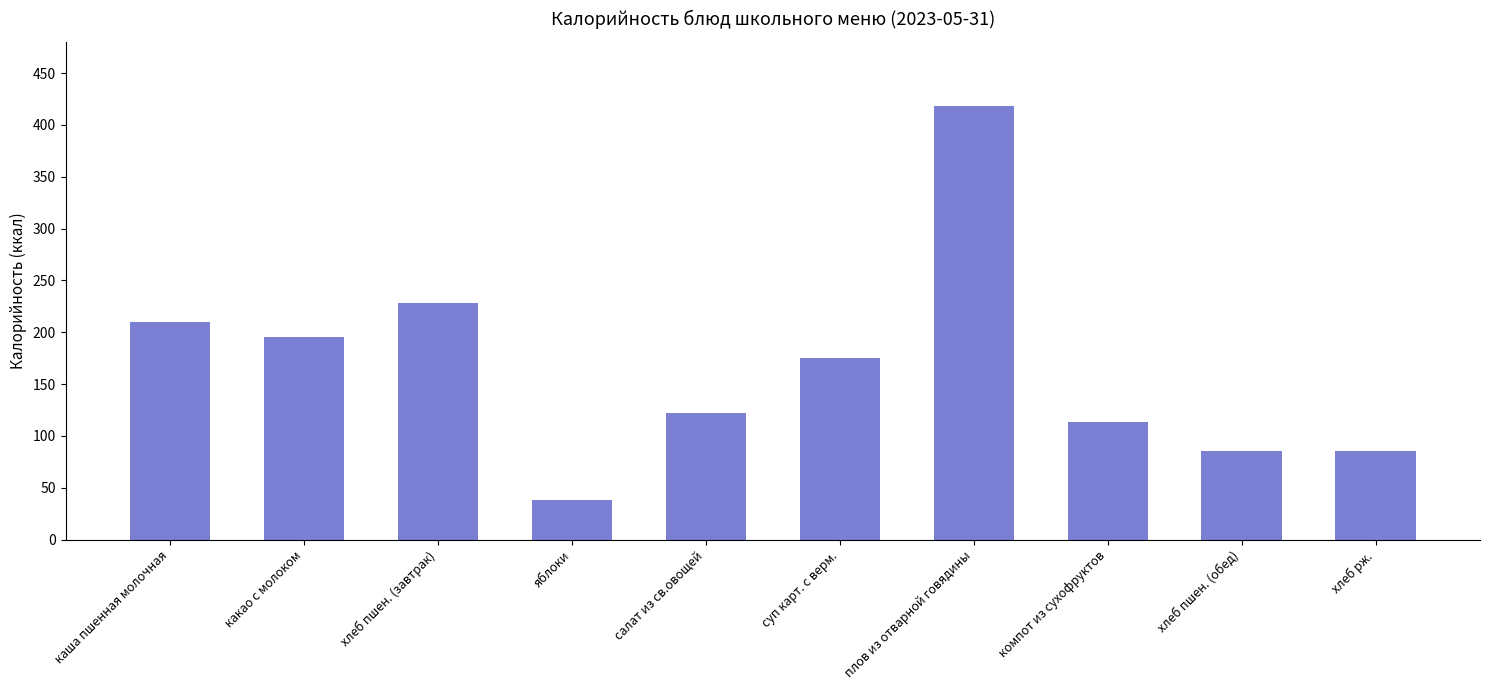

Are the bars horizontal?

No